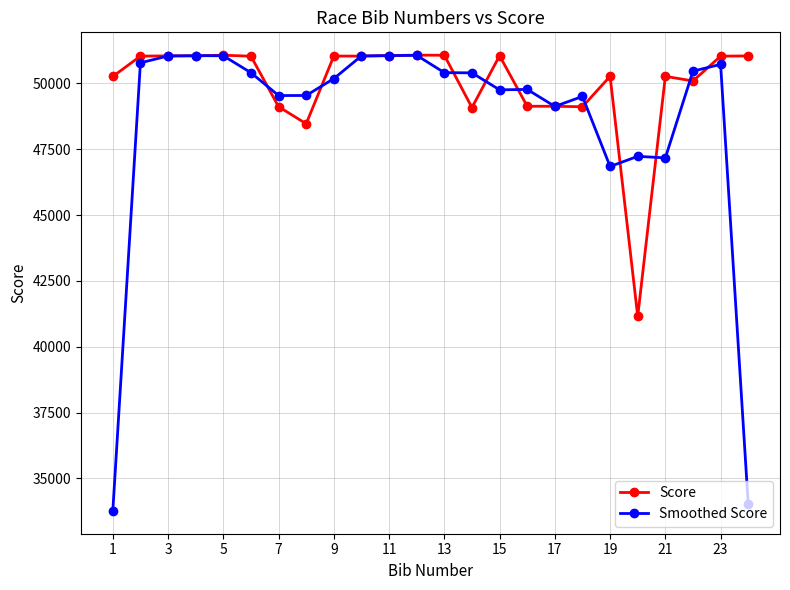

Rank the series by their average value, from lowest to highest.

Smoothed Score, Score